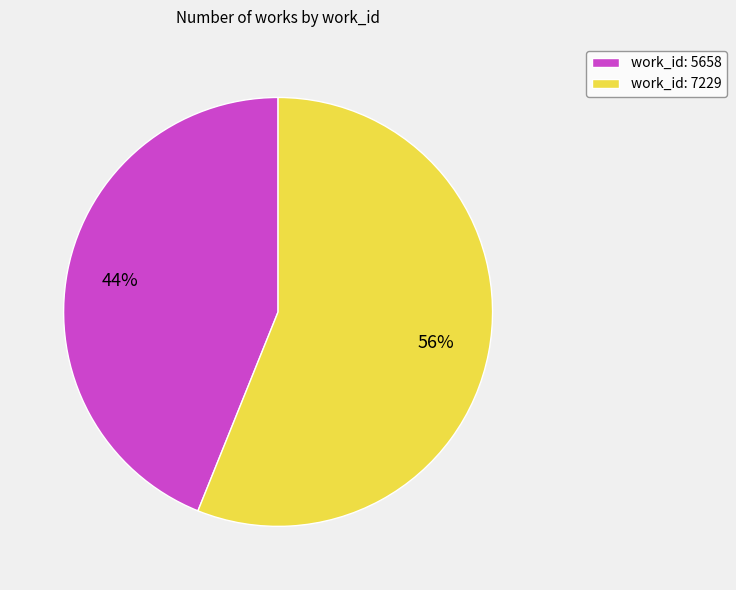

The work_id: 7229 slice represents 41% of the pie. True or false?

False